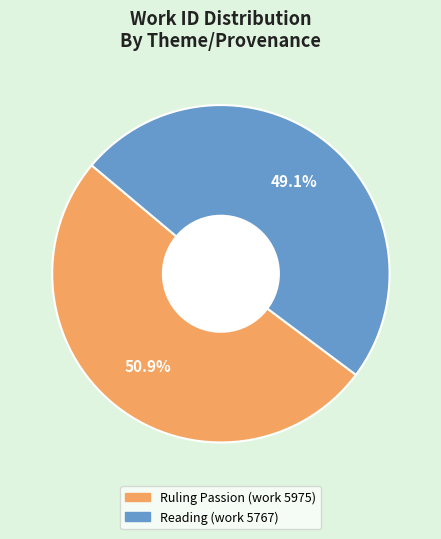

Do Ruling Passion (work 5975) and Reading (work 5767) together represent more than half of the pie?

Yes